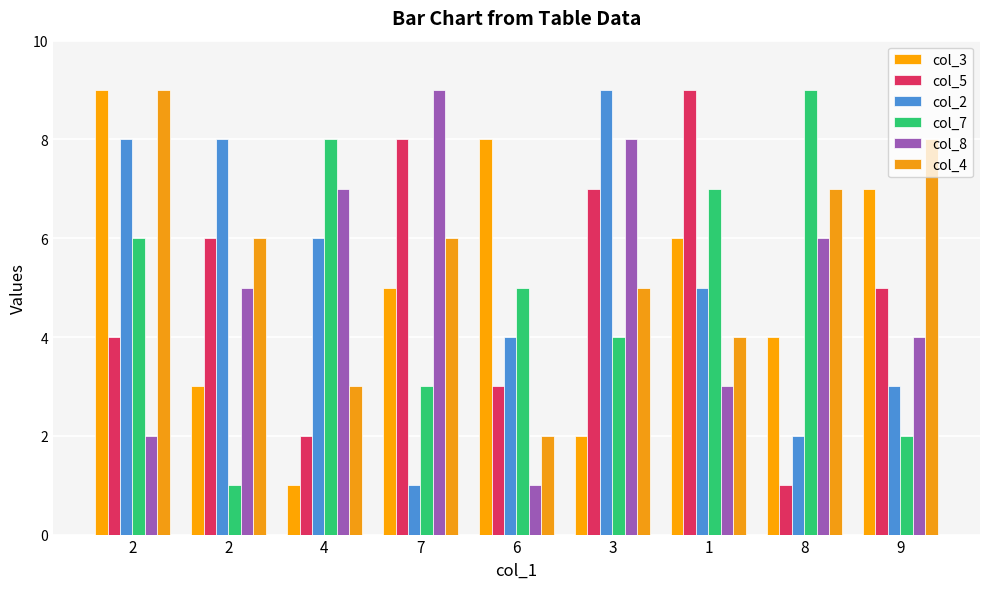

How many categories are shown in the chart?

9